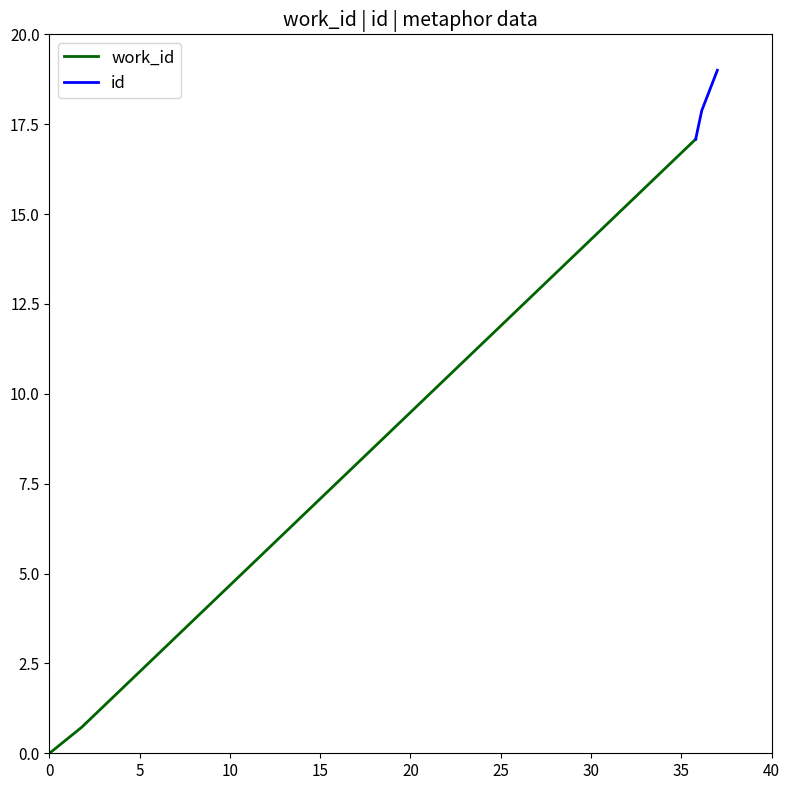

List the series in order of their peak value, highest first.

id, work_id